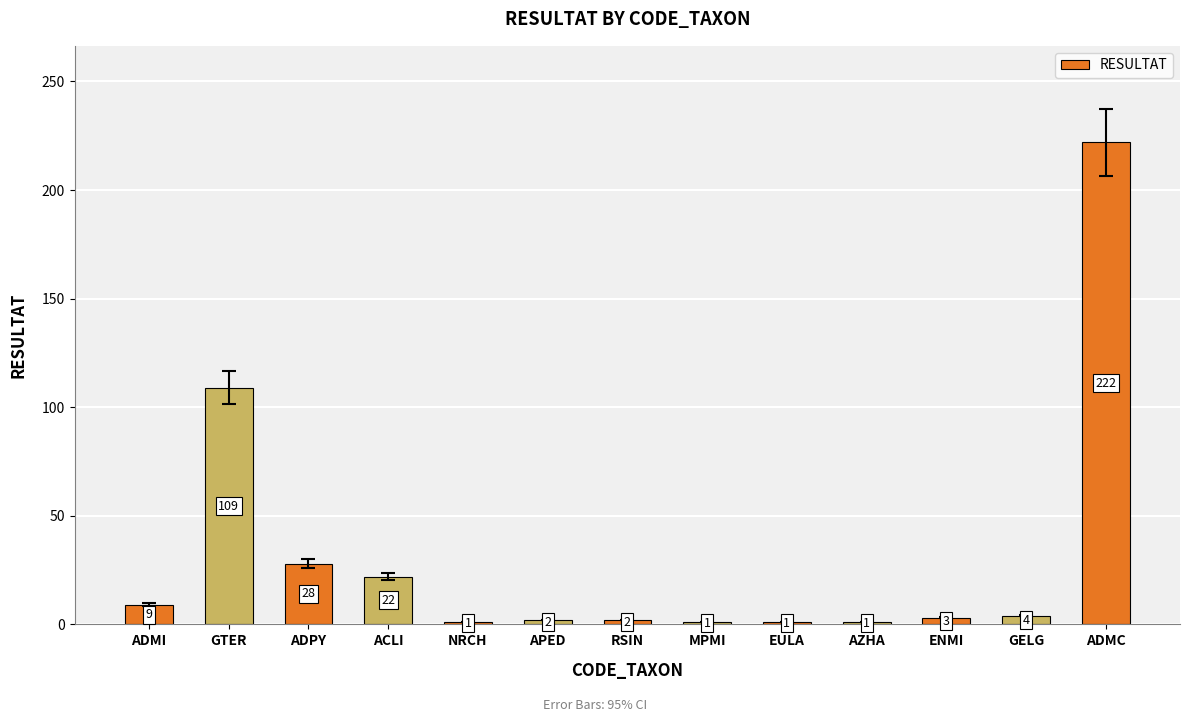

What is the value of the 3rd bar from the left?

28